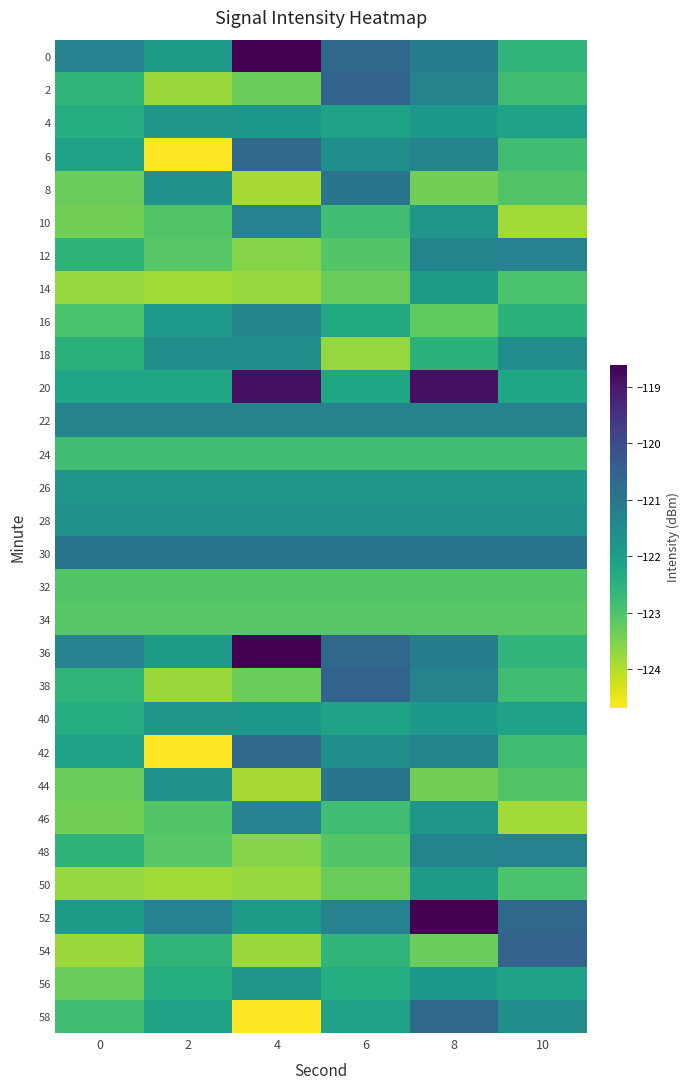

Reading left to right, transcribe all the data shown in this chart.

0: 0=-121.3	2=-121.9	4=-118.6	6=-120.6	8=-121.2	10=-122.6
2: 0=-122.6	2=-123.8	4=-123.3	6=-120.5	8=-121.3	10=-122.8
4: 0=-122.4	2=-121.8	4=-121.9	6=-122.1	8=-121.9	10=-122.1
6: 0=-122.1	2=-124.7	4=-120.7	6=-121.6	8=-121.3	10=-122.8
8: 0=-123.3	2=-121.7	4=-123.9	6=-121.0	8=-123.4	10=-123.0
10: 0=-123.4	2=-123.0	4=-121.3	6=-122.8	8=-121.8	10=-123.8
12: 0=-122.6	2=-123.1	4=-123.6	6=-123.1	8=-121.3	10=-121.3
14: 0=-123.7	2=-123.8	4=-123.7	6=-123.3	8=-121.9	10=-123.0
16: 0=-123.0	2=-121.9	4=-121.4	6=-122.3	8=-123.2	10=-122.5
18: 0=-122.5	2=-121.6	4=-121.6	6=-123.7	8=-122.5	10=-121.6
20: 0=-122.2	2=-122.2	4=-118.9	6=-122.2	8=-118.9	10=-122.2
22: 0=-121.3	2=-121.3	4=-121.3	6=-121.3	8=-121.3	10=-121.3
24: 0=-122.8	2=-122.8	4=-122.8	6=-122.8	8=-122.8	10=-122.8
26: 0=-121.8	2=-121.8	4=-121.8	6=-121.8	8=-121.8	10=-121.8
28: 0=-121.7	2=-121.7	4=-121.7	6=-121.7	8=-121.7	10=-121.7
30: 0=-121.0	2=-121.0	4=-121.0	6=-121.0	8=-121.0	10=-121.0
32: 0=-123.0	2=-123.0	4=-123.0	6=-123.0	8=-123.0	10=-123.0
34: 0=-123.1	2=-123.1	4=-123.1	6=-123.1	8=-123.1	10=-123.1
36: 0=-121.3	2=-121.9	4=-118.6	6=-120.6	8=-121.2	10=-122.6
38: 0=-122.6	2=-123.8	4=-123.3	6=-120.5	8=-121.3	10=-122.8
40: 0=-122.4	2=-121.8	4=-121.9	6=-122.1	8=-121.9	10=-122.1
42: 0=-122.1	2=-124.7	4=-120.7	6=-121.6	8=-121.3	10=-122.8
44: 0=-123.3	2=-121.7	4=-123.9	6=-121.0	8=-123.4	10=-123.0
46: 0=-123.4	2=-123.0	4=-121.3	6=-122.8	8=-121.8	10=-123.8
48: 0=-122.6	2=-123.1	4=-123.6	6=-123.1	8=-121.3	10=-121.3
50: 0=-123.7	2=-123.8	4=-123.7	6=-123.3	8=-121.9	10=-123.0
52: 0=-121.9	2=-121.3	4=-121.9	6=-121.3	8=-118.6	10=-120.6
54: 0=-123.8	2=-122.6	4=-123.8	6=-122.6	8=-123.3	10=-120.5
56: 0=-123.3	2=-122.4	4=-121.8	6=-122.4	8=-121.9	10=-122.1
58: 0=-122.8	2=-122.1	4=-124.7	6=-122.1	8=-120.7	10=-121.6